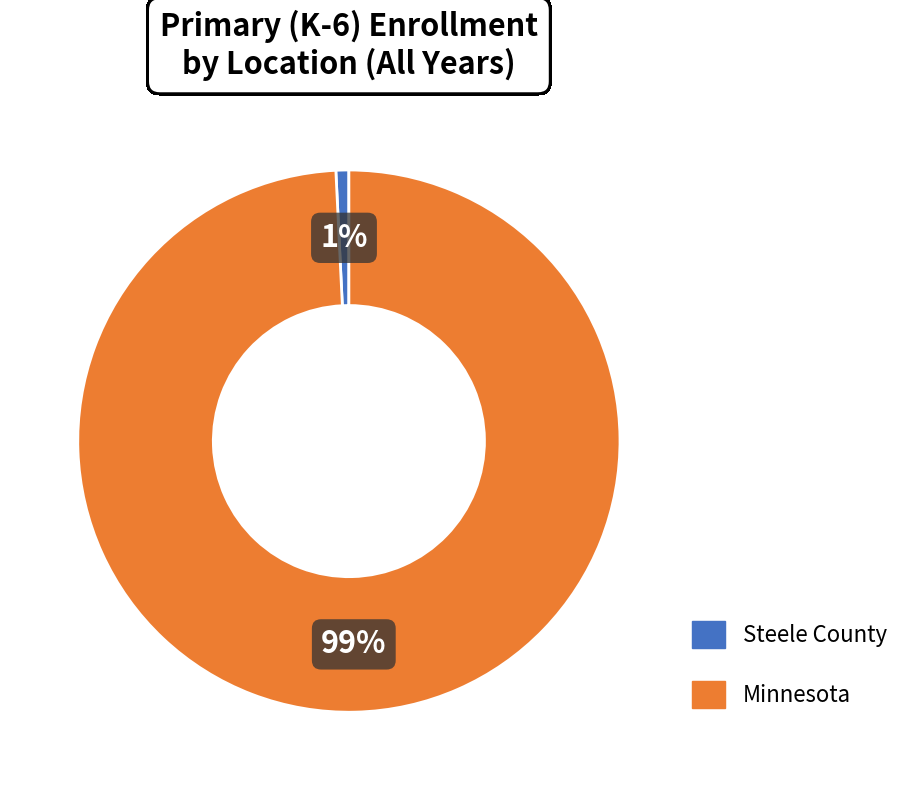

Does any single category account for the majority?

Yes